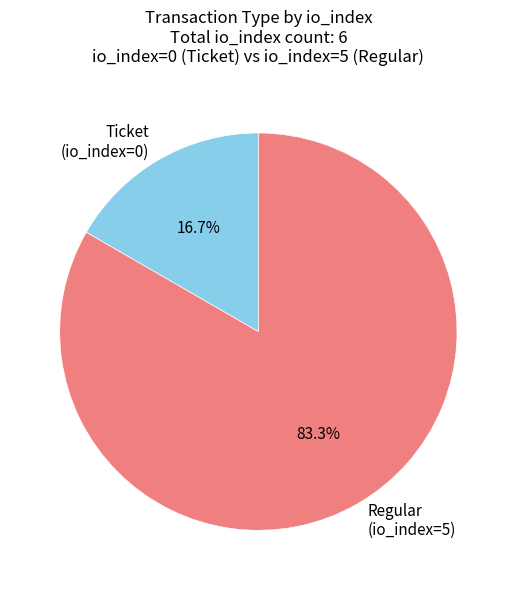

What is the majority slice?

Regular (io_index=5)